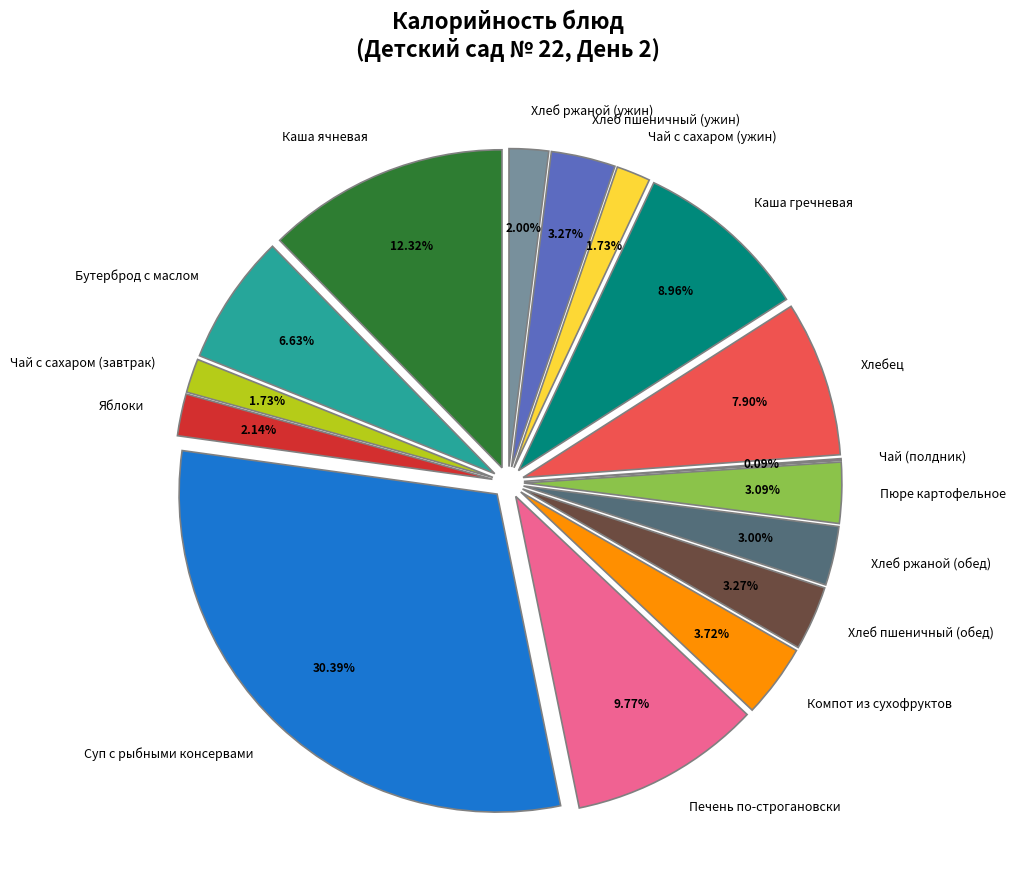

Rank the categories by value from highest to lowest.

Суп с рыбными консервами, Каша ячневая, Печень по-строгановски, Каша гречневая, Хлебец, Бутерброд с маслом, Компот из сухофруктов, Хлеб пшеничный (обед), Хлеб пшеничный (ужин), Пюре картофельное, Хлеб ржаной (обед), Яблоки, Хлеб ржаной (ужин), Чай с сахаром (завтрак), Чай с сахаром (ужин), Чай (полдник)